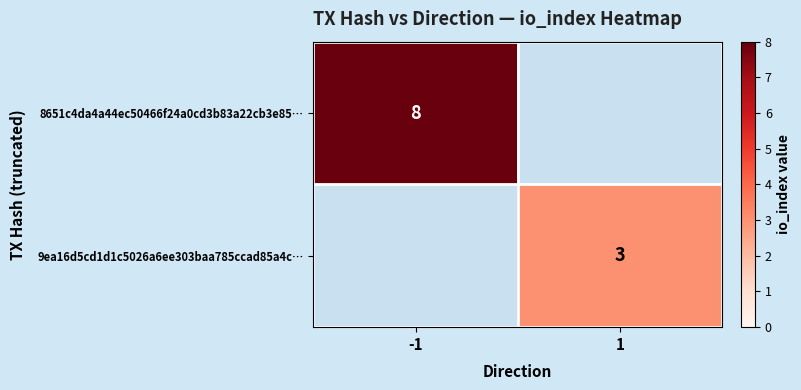

True or false: 8651c4da4a44ec50466f24a0cd3b83a22cb3e85… has a value of 13 at -1.

False